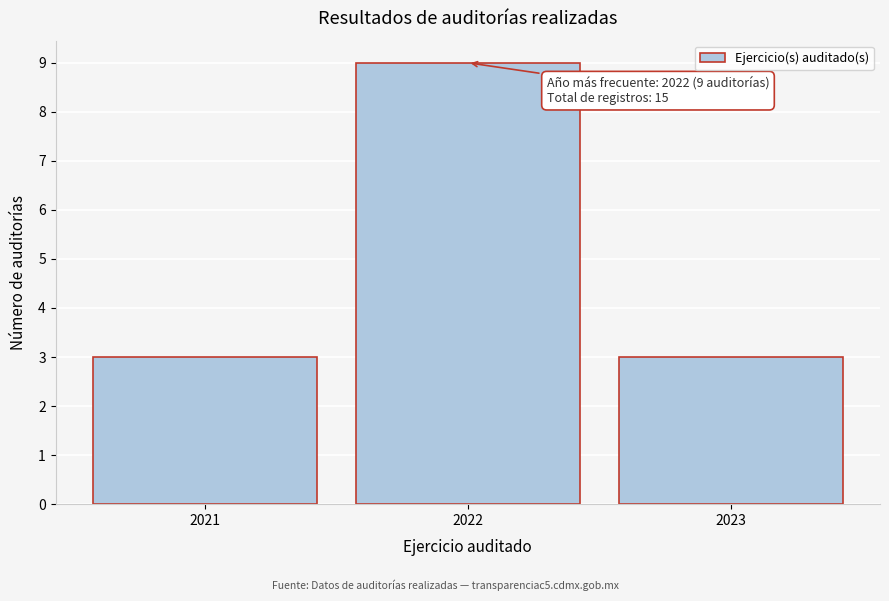

Reading left to right, transcribe all the data shown in this chart.

3	9	3